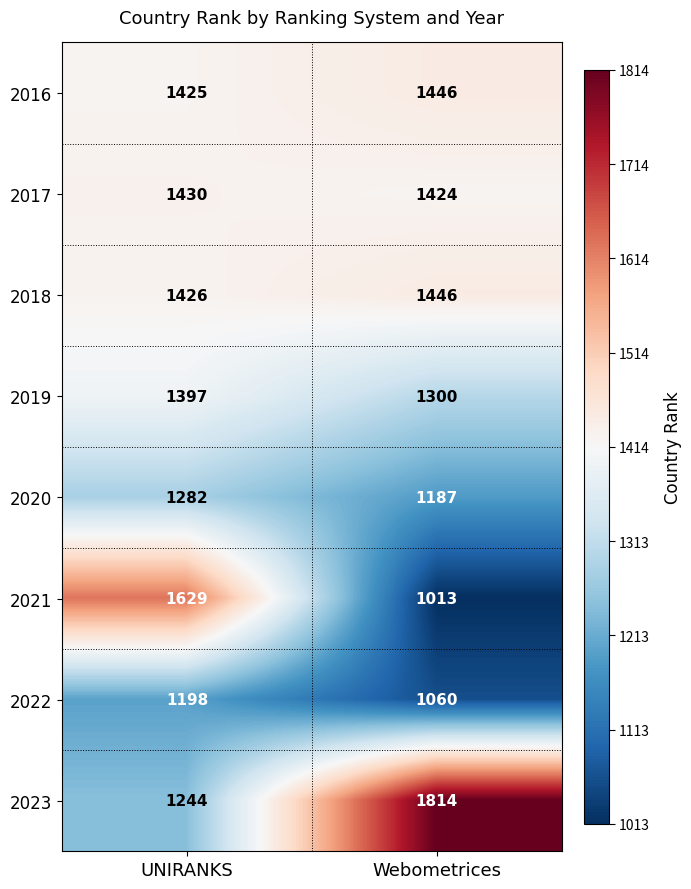

Where is 2020 nearest to the value 1234?

Webometrices